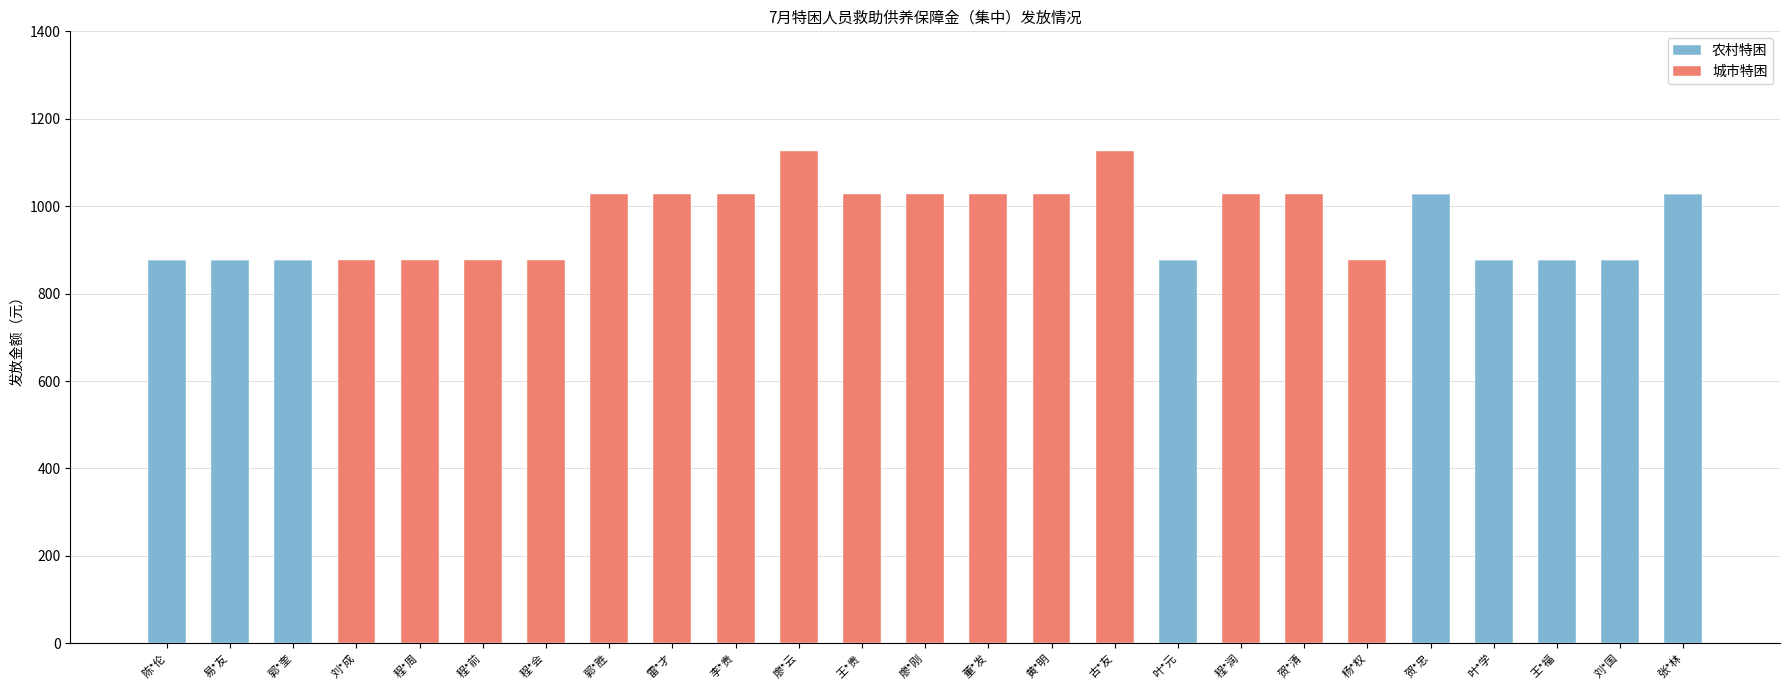

The value of 农村特困 at 易*友 is 1413. True or false?

False